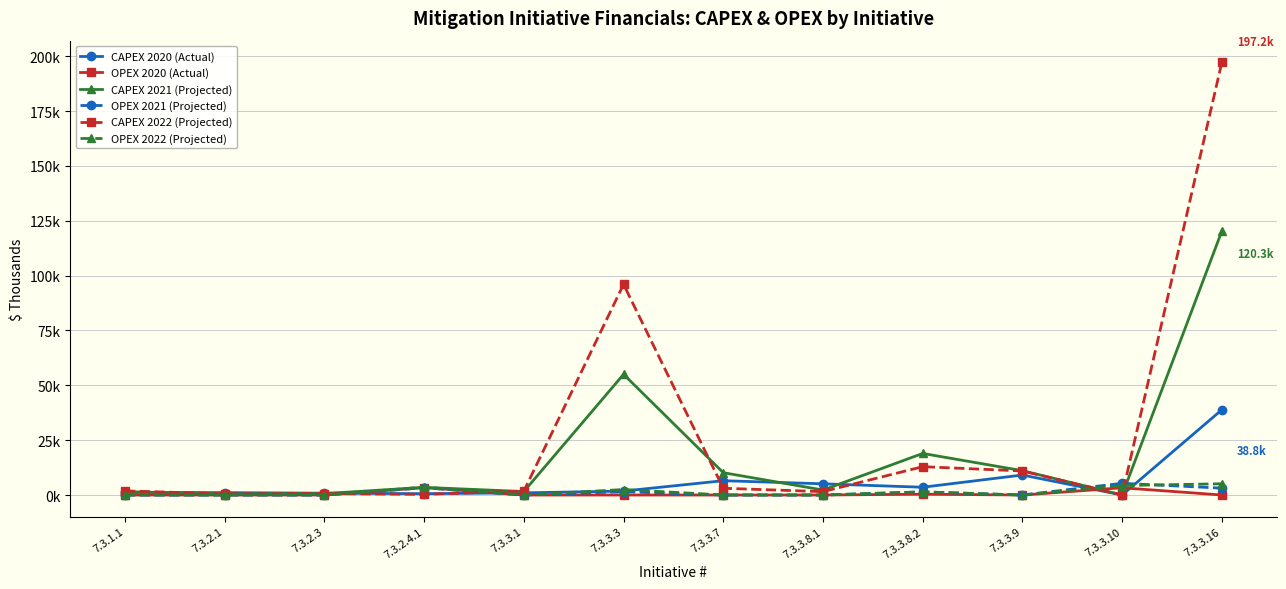

What is the sum of all OPEX 2020 (Actual) values?

7032.5